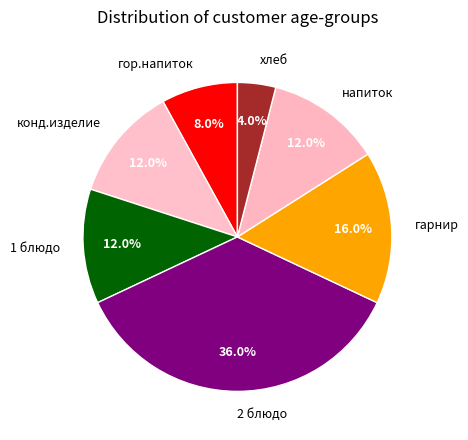

What is the smallest slice in the pie chart?

хлеб